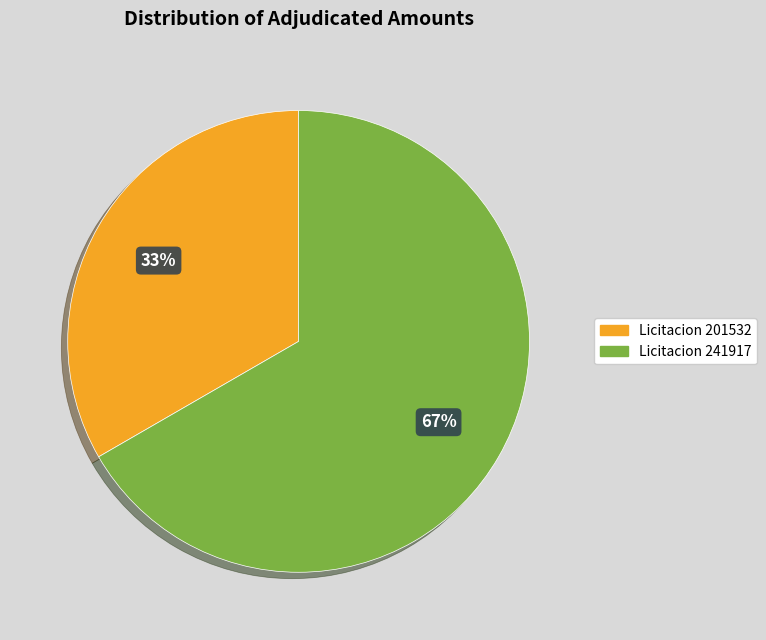

Is there a majority slice in this chart?

Yes